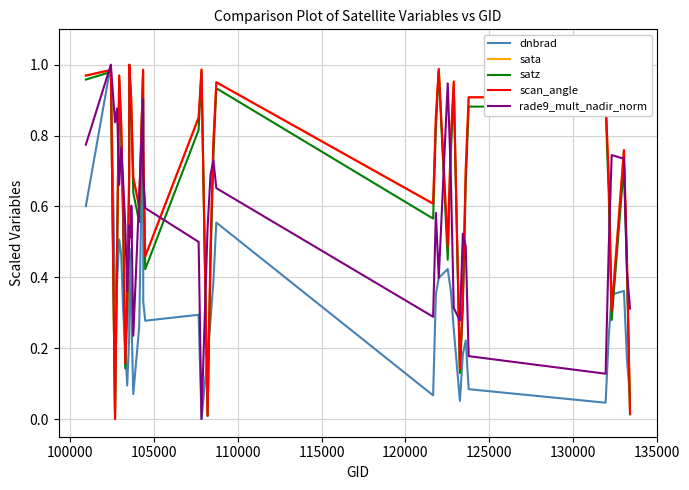

Is this an area chart (filled region under the line)?

No